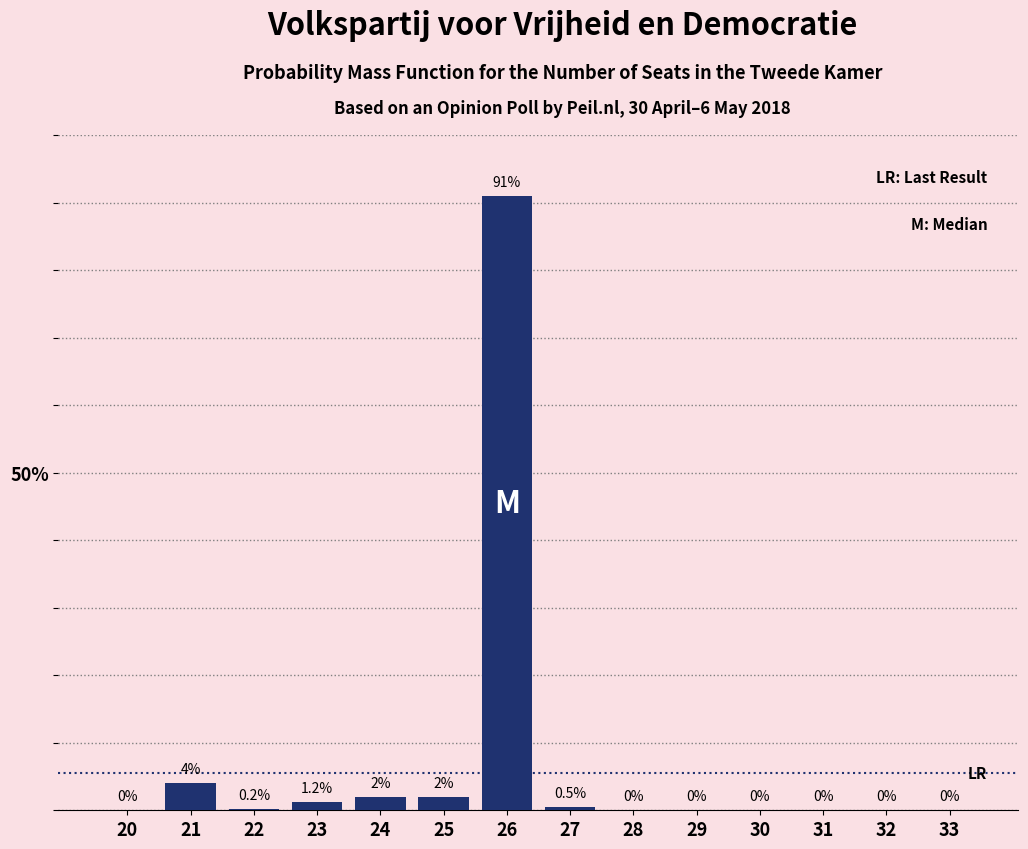

Reading right to left, list all the values displayed in this chart.

33=0.0	32=0.0	31=0.0	30=0.0	29=0.0	28=0.0	27=0.5	26=91.0	25=2.0	24=2.0	23=1.2	22=0.2	21=4.0	20=0.0